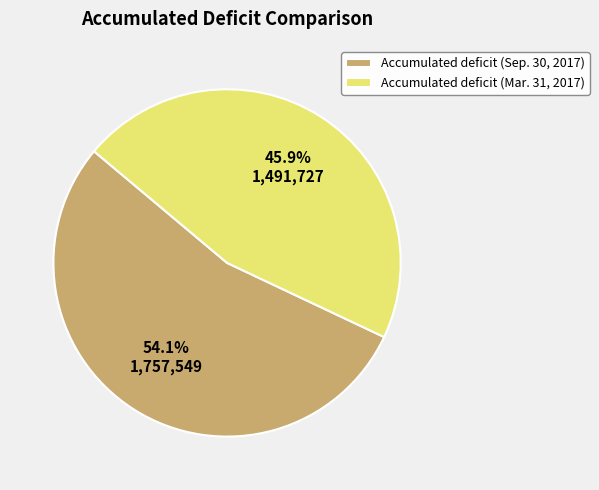

Rank the categories by value from lowest to highest.

Accumulated deficit (Mar. 31, 2017), Accumulated deficit (Sep. 30, 2017)